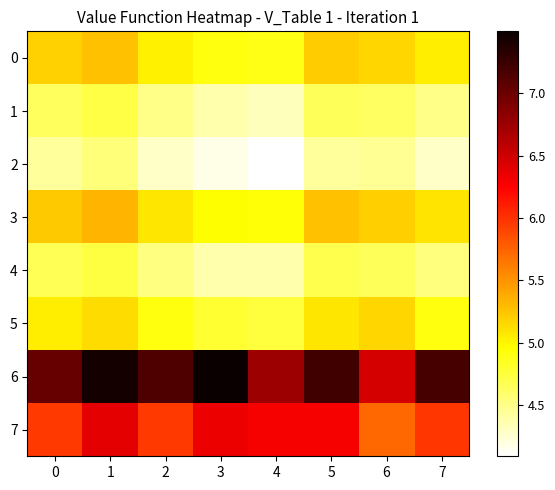

What is the greatest value displayed?

7.5